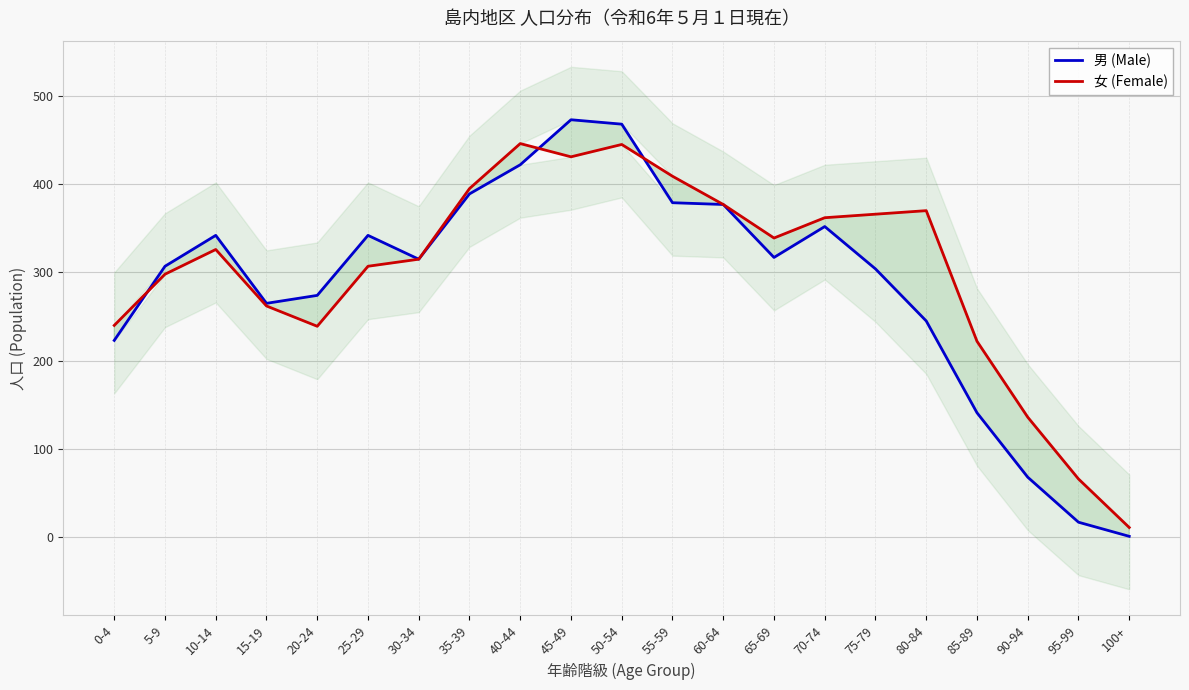

Which label corresponds to the largest value in the chart?

45-49